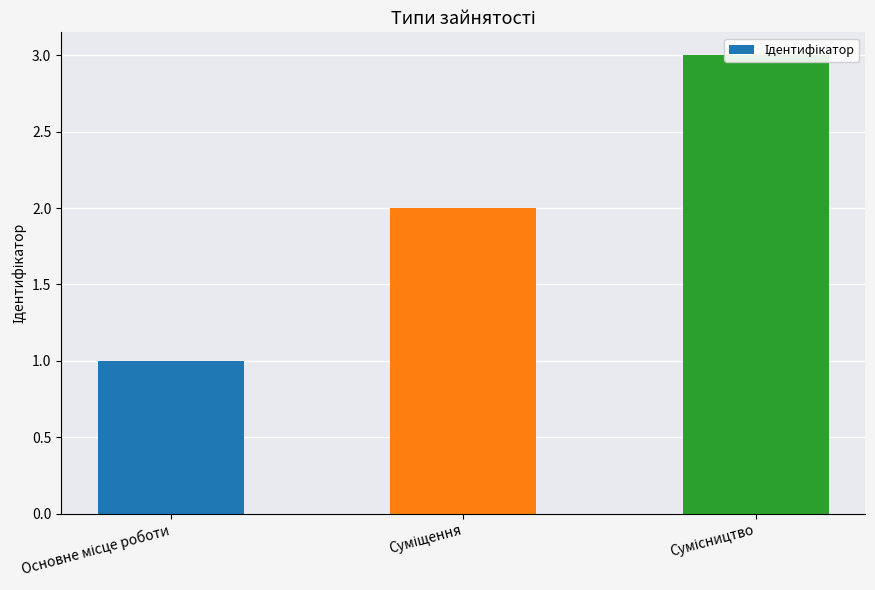

How many data points does each series have?

3